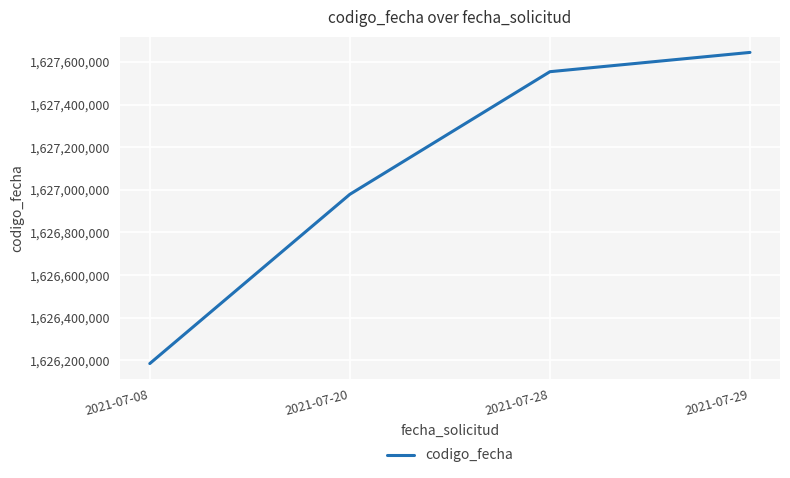

What is the minimum value shown in the chart?

1626185114